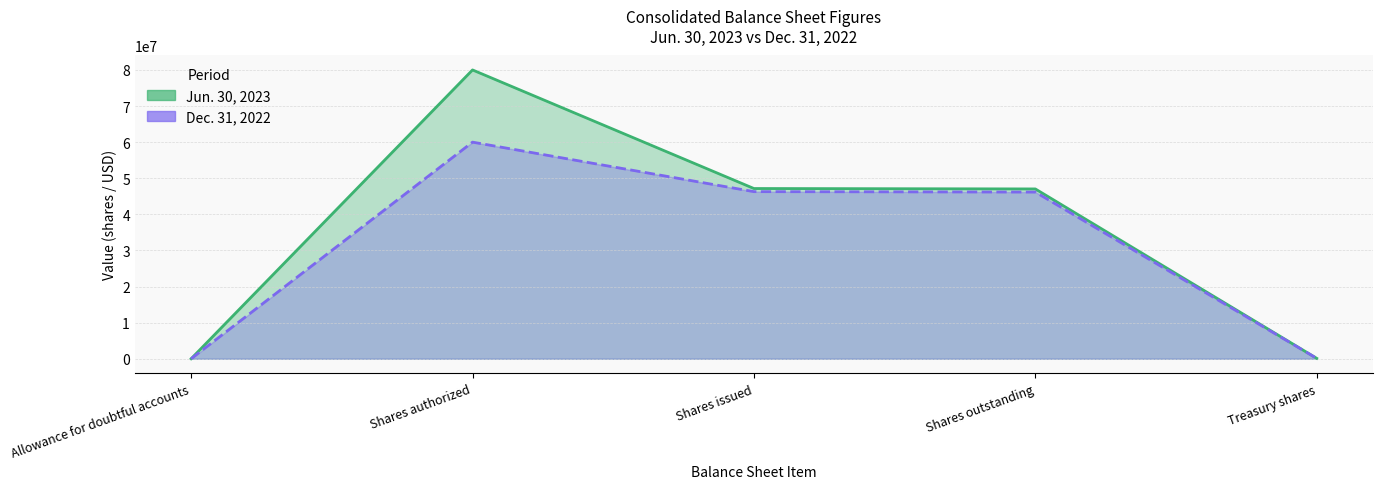

Where is Dec. 31, 2022 nearest to the value 30001067?

Shares outstanding